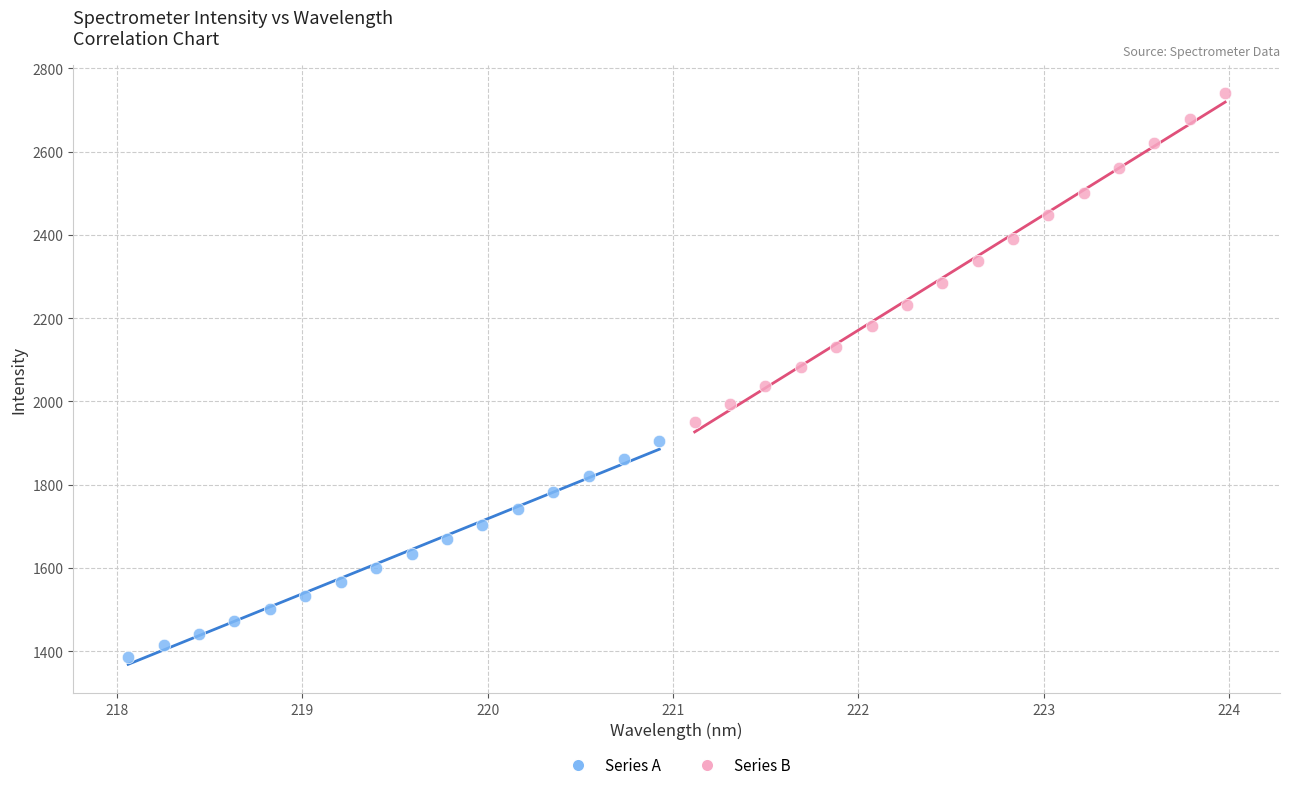

Which series contains the lowest Y value?

Series A